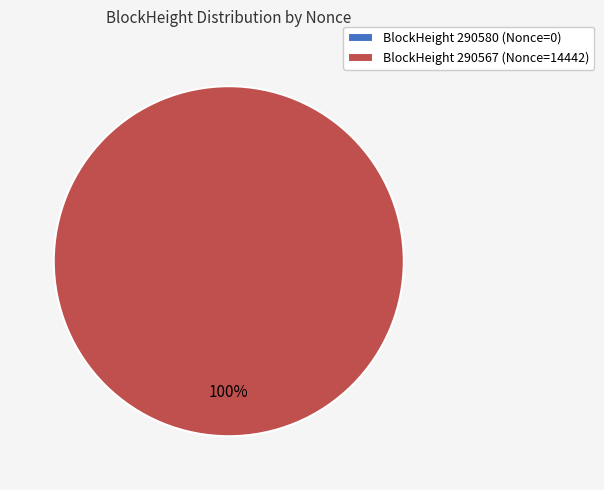

Is there any slice that represents more than half of the pie?

Yes